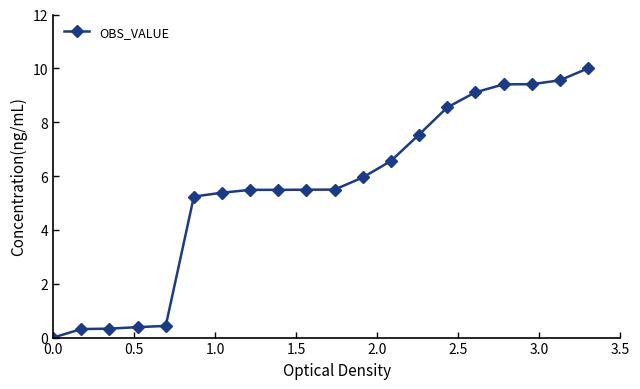

How many data points are less than 5?

5